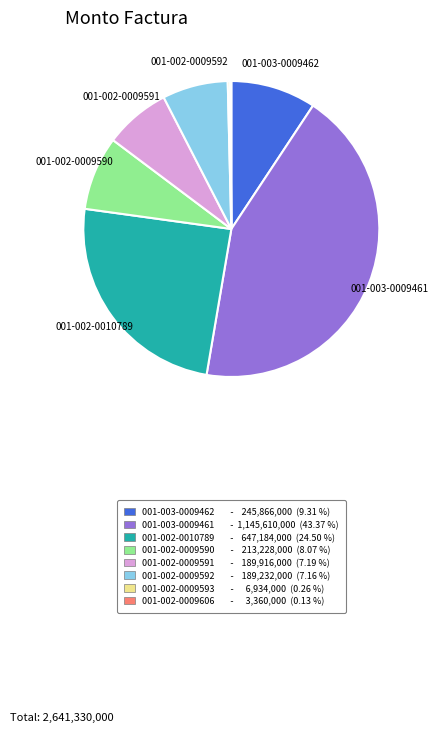

What is the largest slice in the pie chart?

001-003-0009461